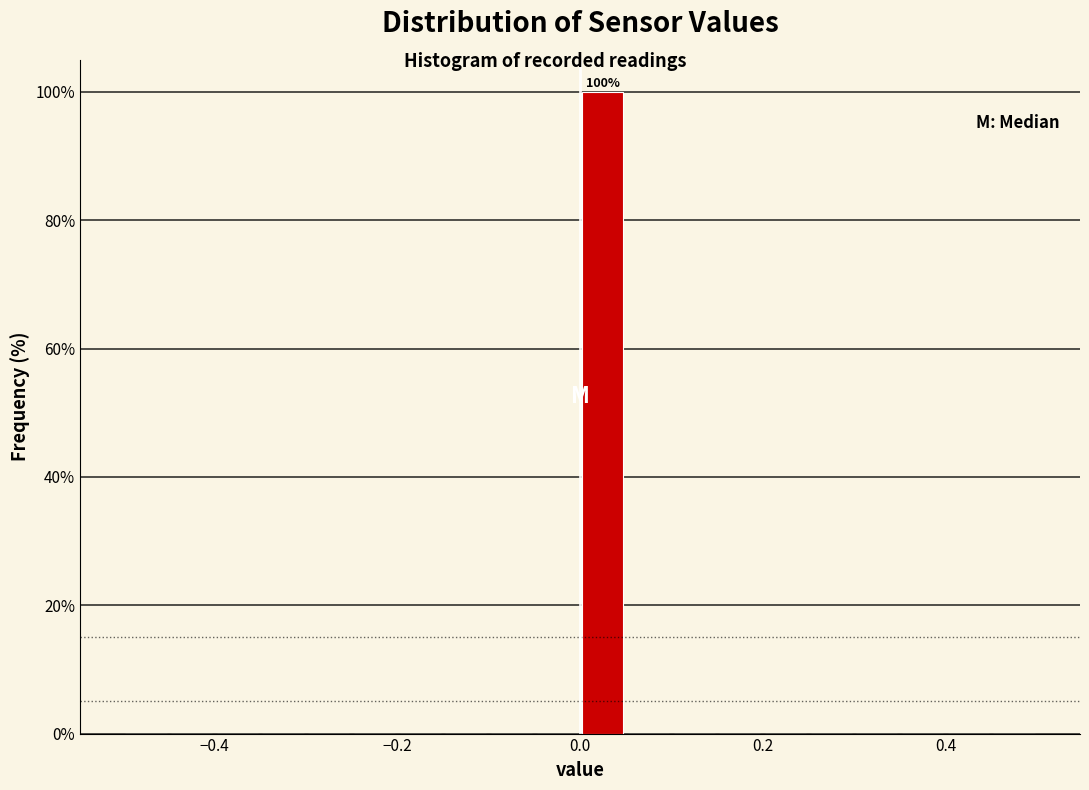

Around what value on the x-axis is the tallest bar? Give the approximate position of its centre, as read against the axis.

0.02